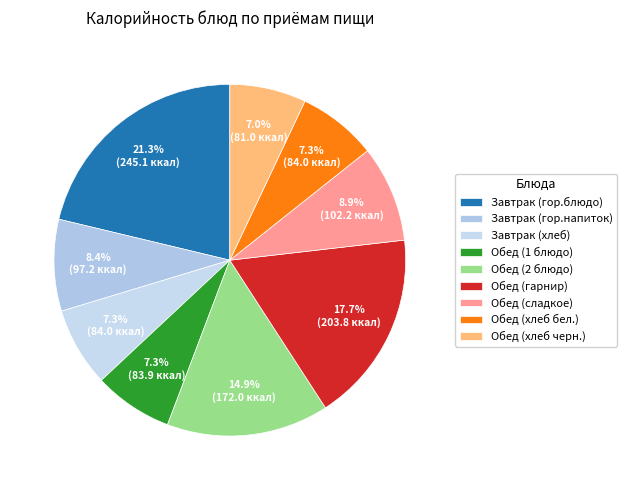

To the nearest percent, what is the combined percentage of Обед (хлеб бел.) and Обед (гарнир)?

25%